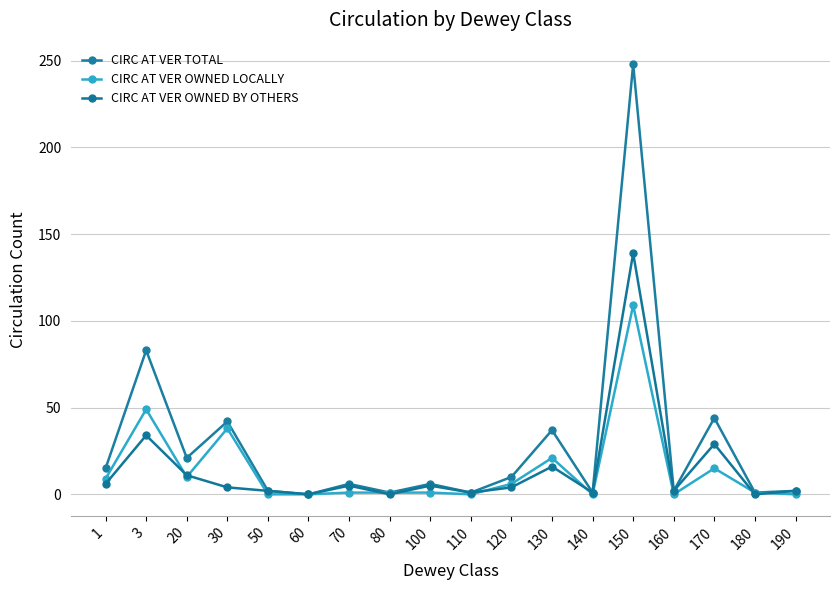

List the labels in order of CIRC AT VER OWNED BY OTHERS value, smallest first.

60, 80, 180, 110, 140, 50, 160, 190, 30, 120, 70, 100, 1, 20, 130, 170, 3, 150